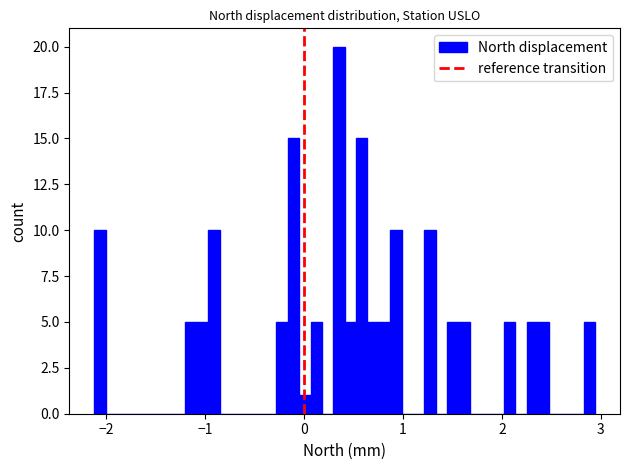

Around what value on the x-axis is the tallest bar? Give the approximate position of its centre, as read against the axis.

0.4